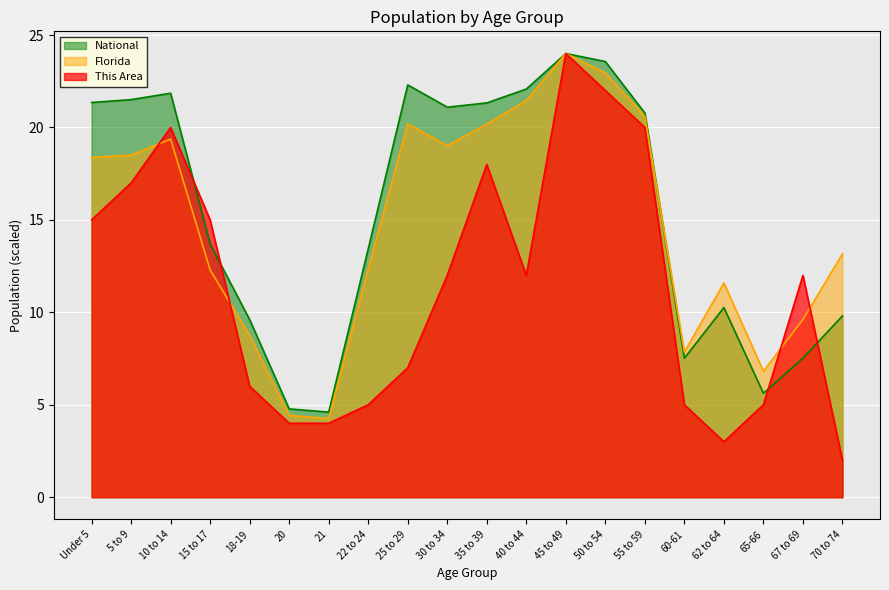

How many times do National and This Area cross each other?

4